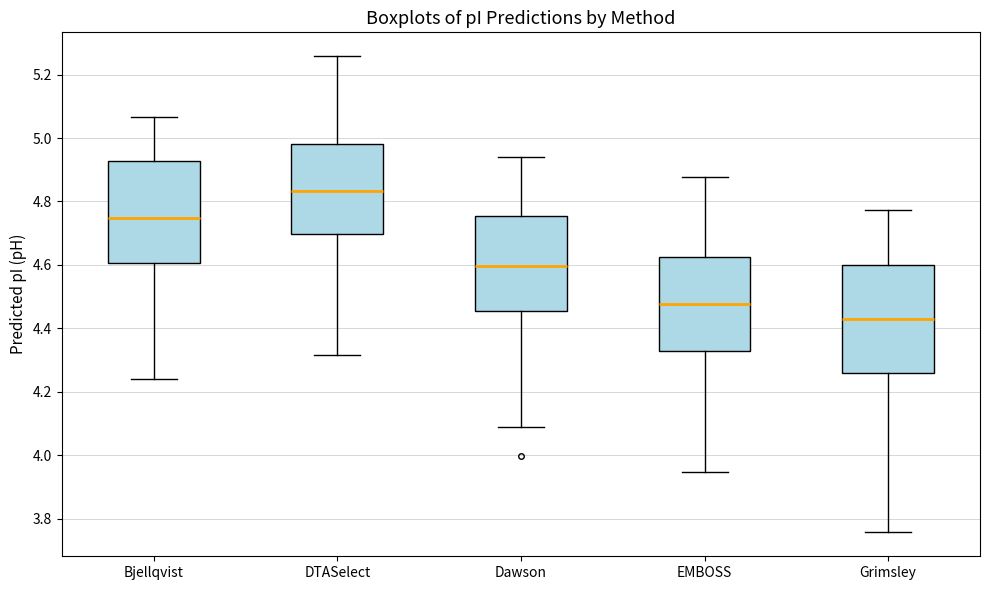

Reading left to right, transcribe this box plot: for each box, give where its median line is, the range the box spans, and where its two whiskers end, as read against the y-axis. The values are not printed on the chart, so give them approximately, as read against the axis.

Bjellqvist: median 4.74, box 4.60 to 4.92, whiskers 4.24 to 5.06
DTASelect: median 4.84, box 4.70 to 4.98, whiskers 4.32 to 5.26
Dawson: median 4.60, box 4.46 to 4.76, whiskers 4.08 to 4.94
EMBOSS: median 4.48, box 4.32 to 4.62, whiskers 3.94 to 4.88
Grimsley: median 4.44, box 4.26 to 4.60, whiskers 3.76 to 4.78